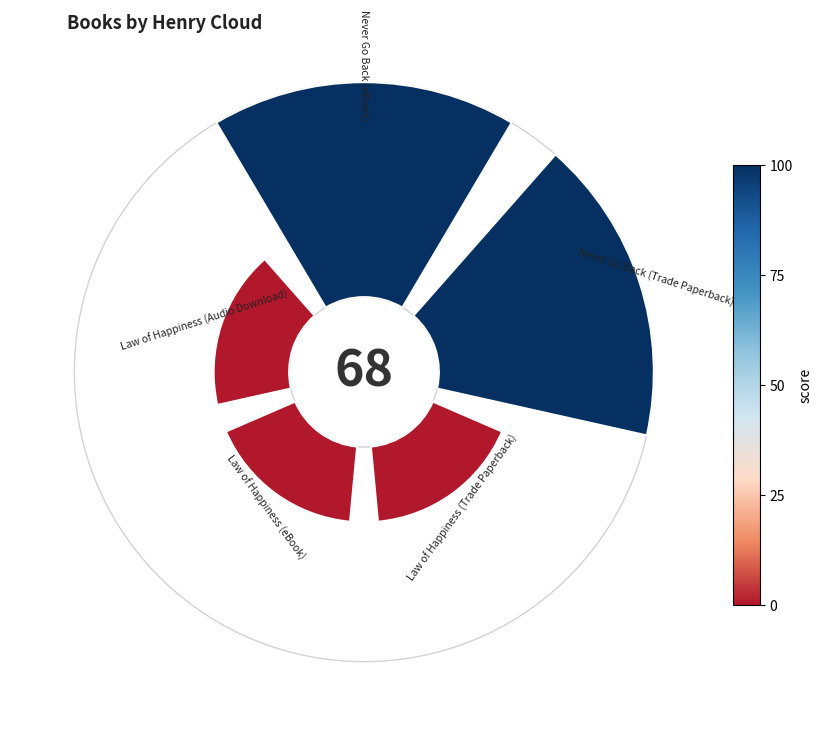

The Law of Happiness (Trade Paperback) slice represents 1% of the pie. True or false?

False